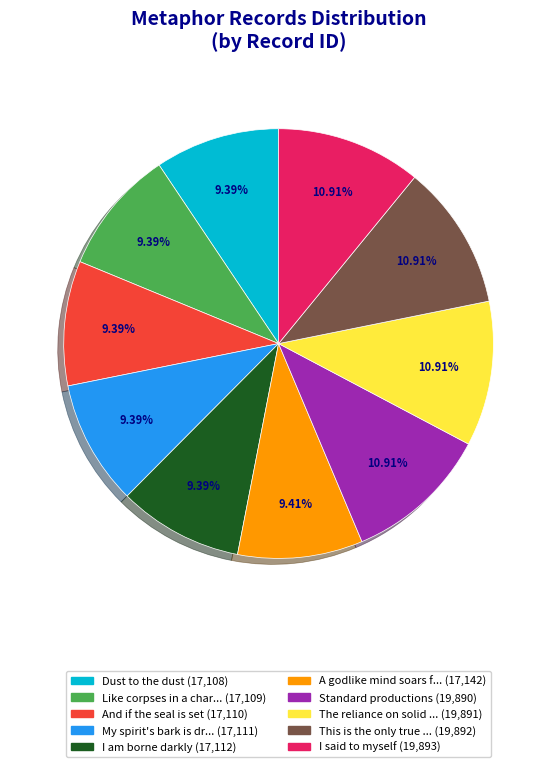

Is there any slice that represents more than half of the pie?

No